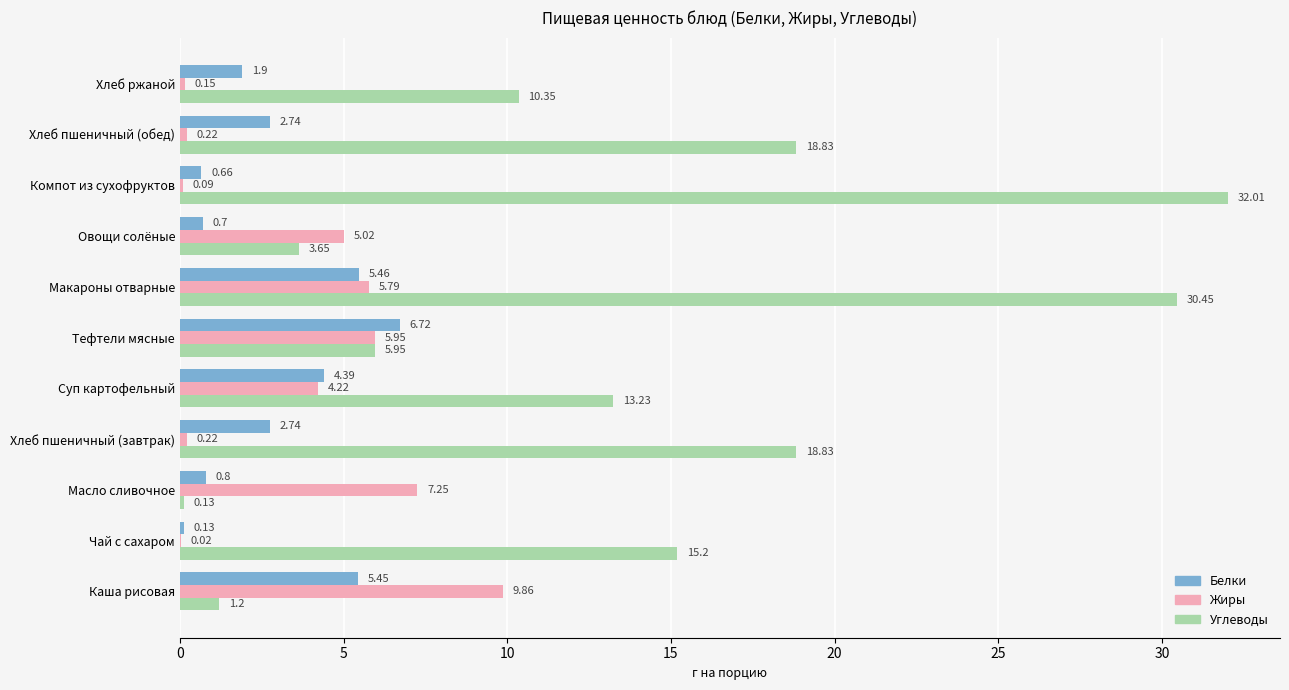

At which label is Жиры closest to 4?

Суп картофельный